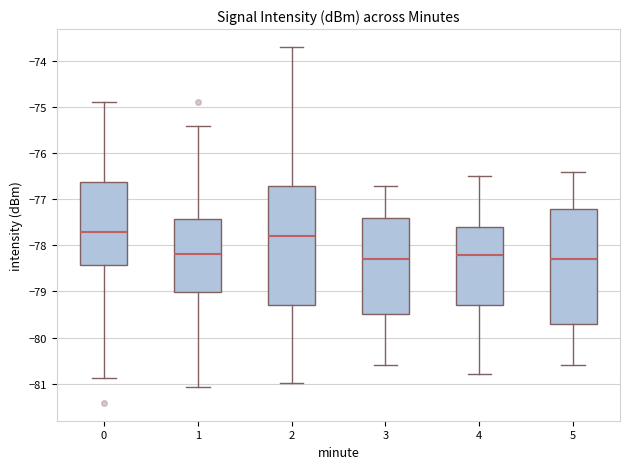

Reading left to right, transcribe this box plot: for each box, give where its median line is, the range the box spans, and where its two whiskers end, as read against the y-axis. The values are not printed on the chart, so give them approximately, as read against the axis.

0: median -77.7, box -78.4 to -76.6, whiskers -80.9 to -74.9
1: median -78.2, box -79.0 to -77.4, whiskers -81.1 to -75.4
2: median -77.8, box -79.3 to -76.7, whiskers -81.0 to -73.7
3: median -78.3, box -79.5 to -77.4, whiskers -80.6 to -76.7
4: median -78.2, box -79.3 to -77.6, whiskers -80.8 to -76.5
5: median -78.3, box -79.7 to -77.2, whiskers -80.6 to -76.4